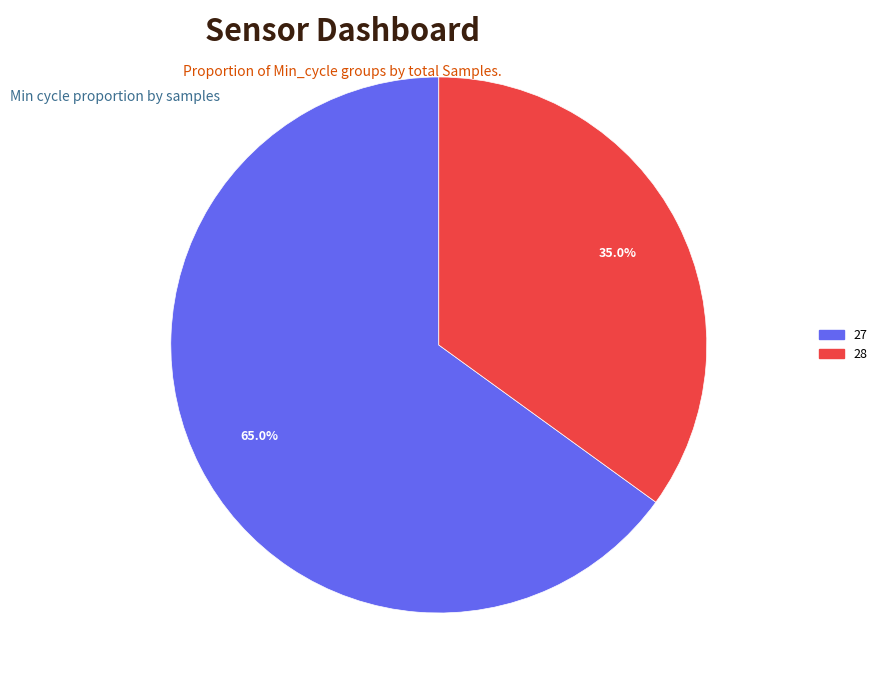

To the nearest percent, what percentage of the pie is 27?

65%